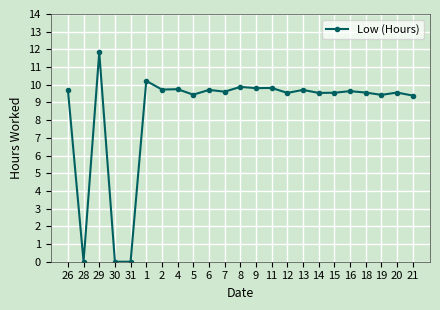

What is the difference between the second highest and second lowest values?

10.2